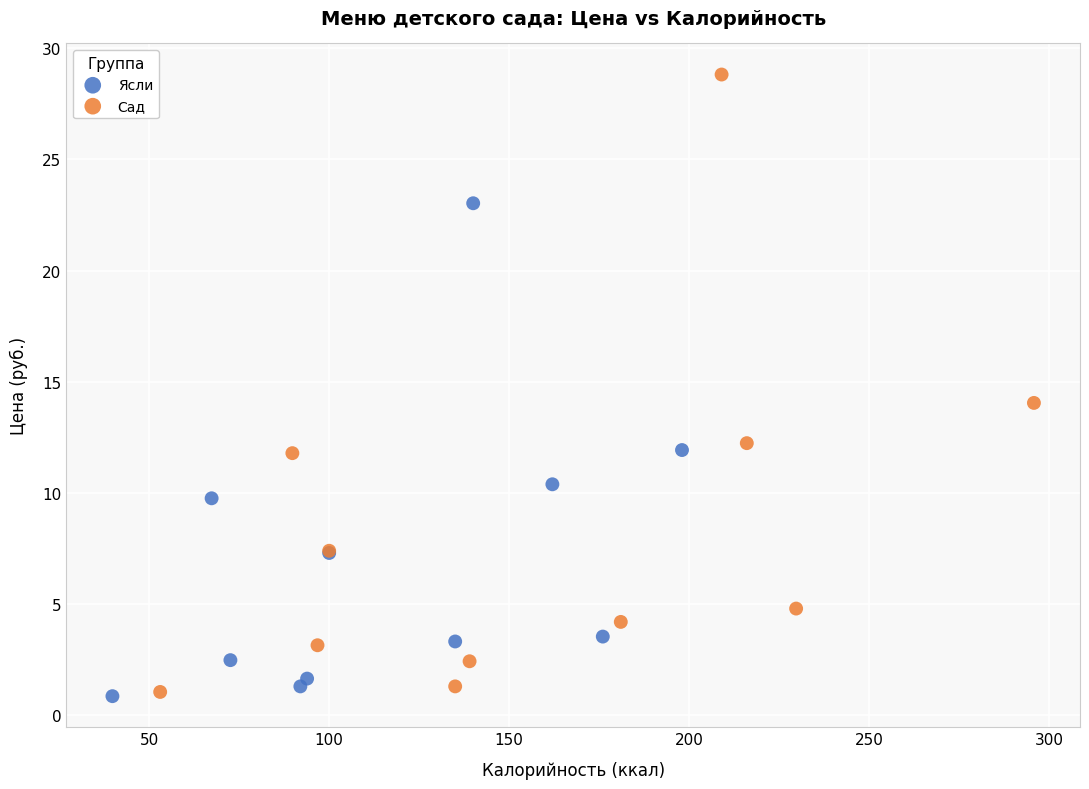

Which series contains the highest Y value?

Сад